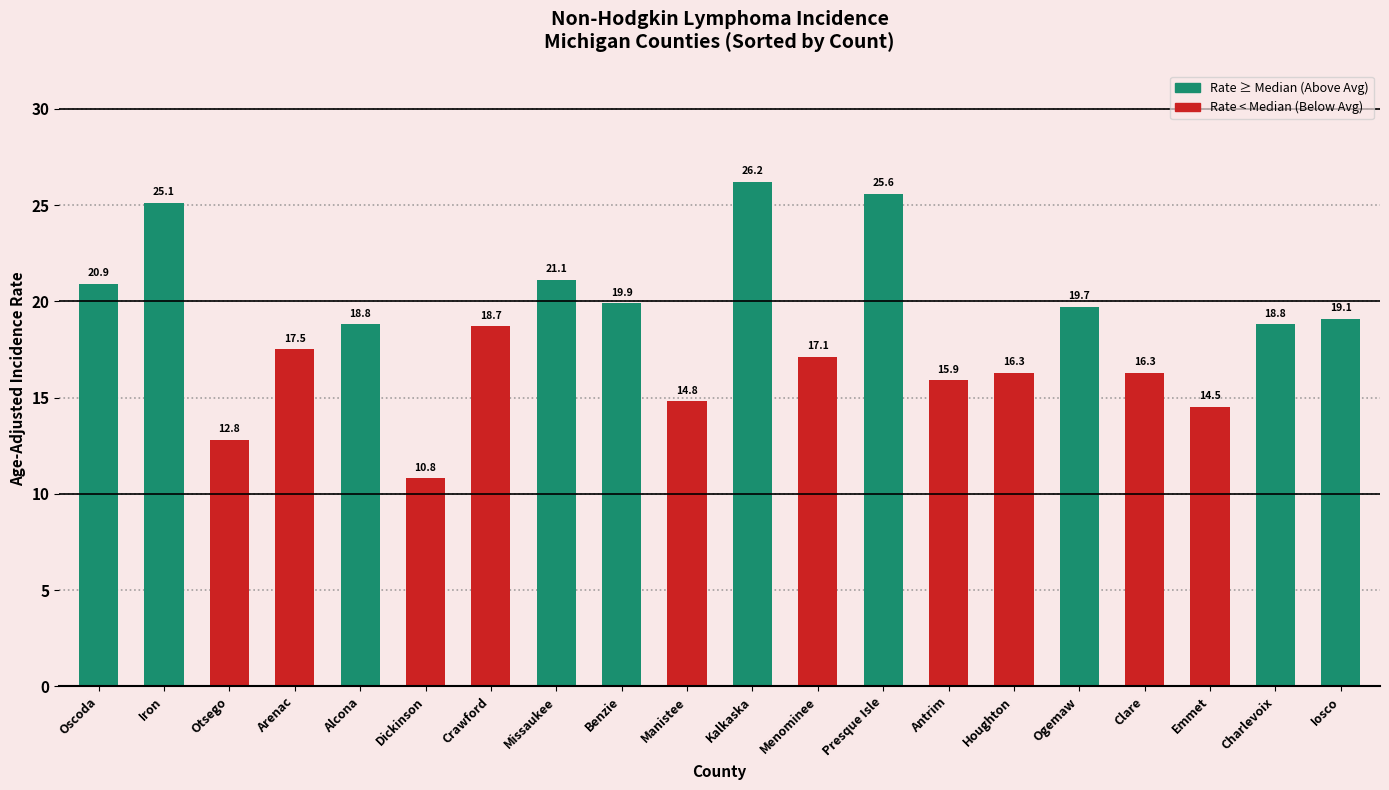

What is the minimum value shown in the chart?

10.8